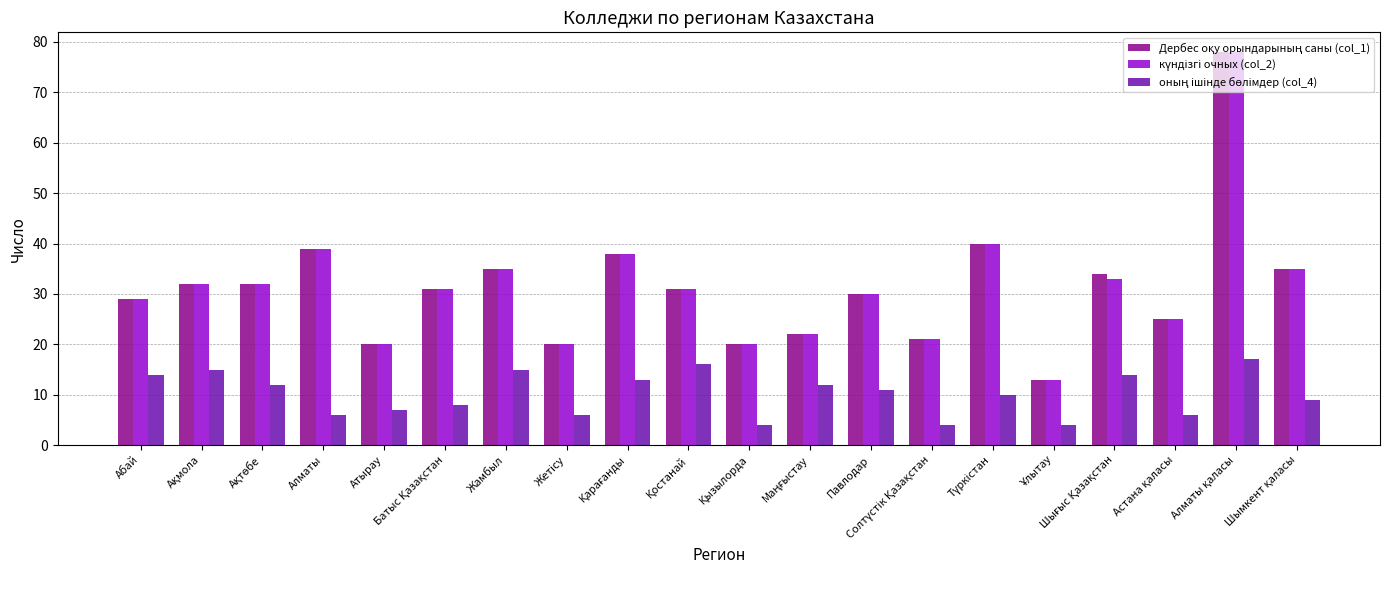

What is the maximum value shown in the chart?

78